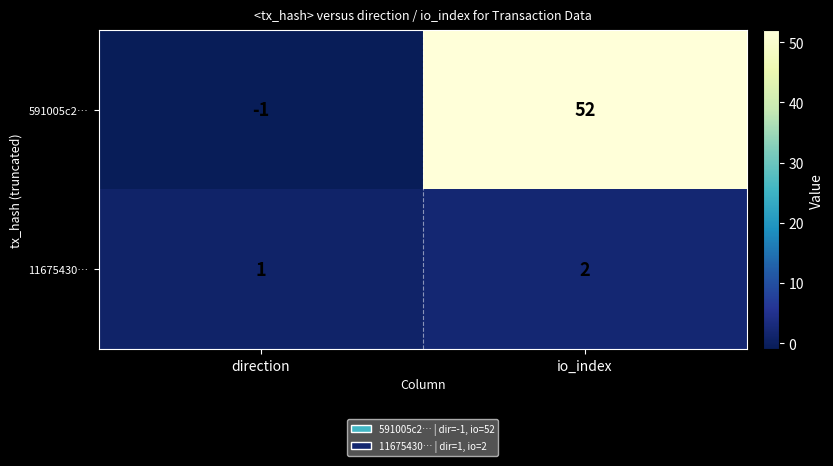

Which category has the highest value in the 591005c2… series?

io_index